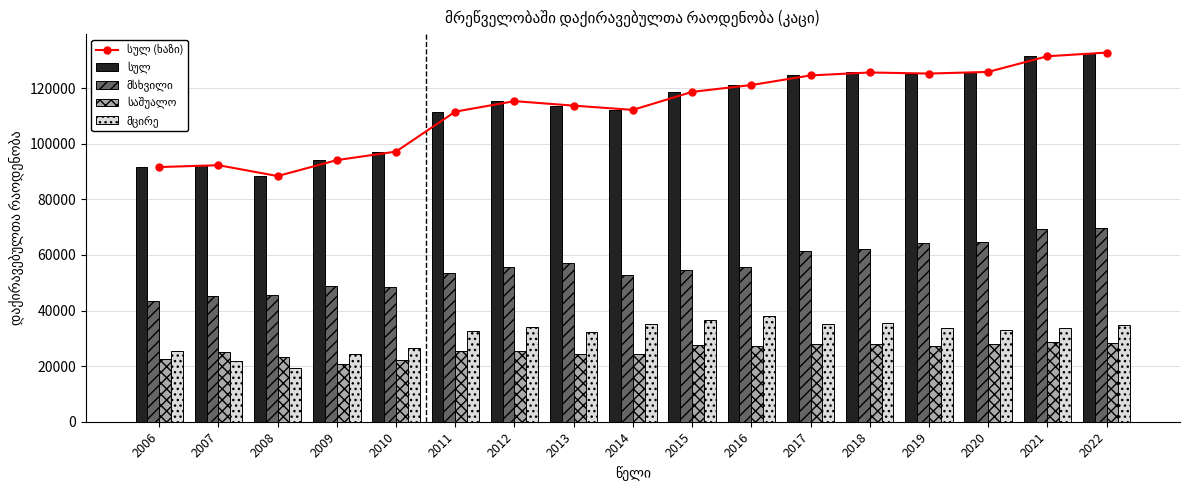

What is the total value across all series at 2007?

276921